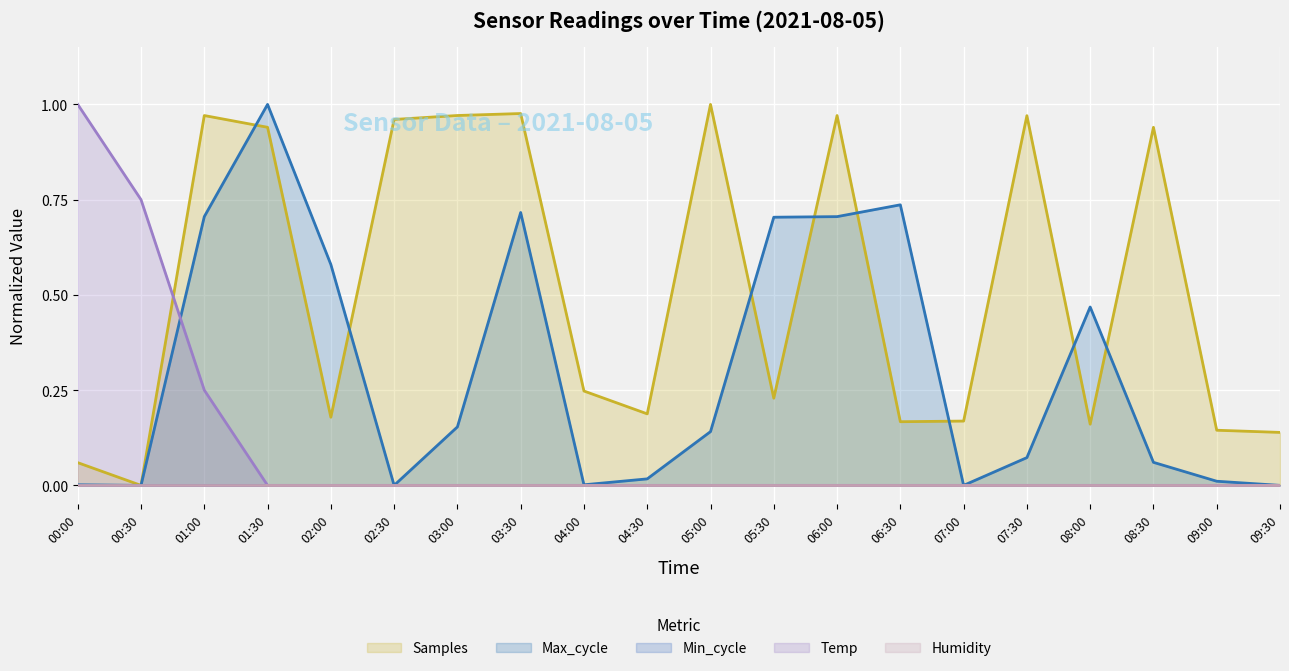

What is the highest value of the Temp series?

1.0